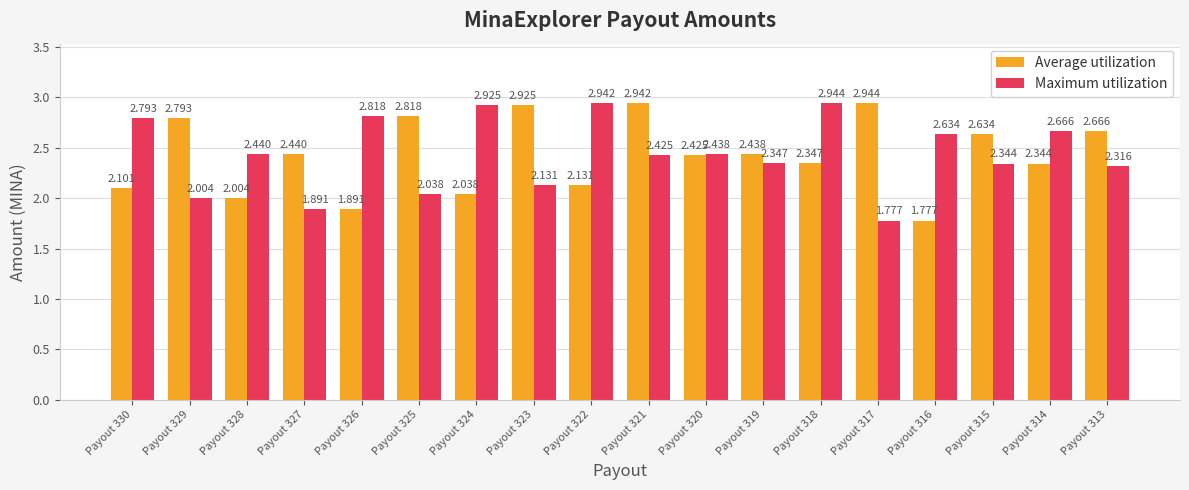

Does the chart contain any negative values?

No